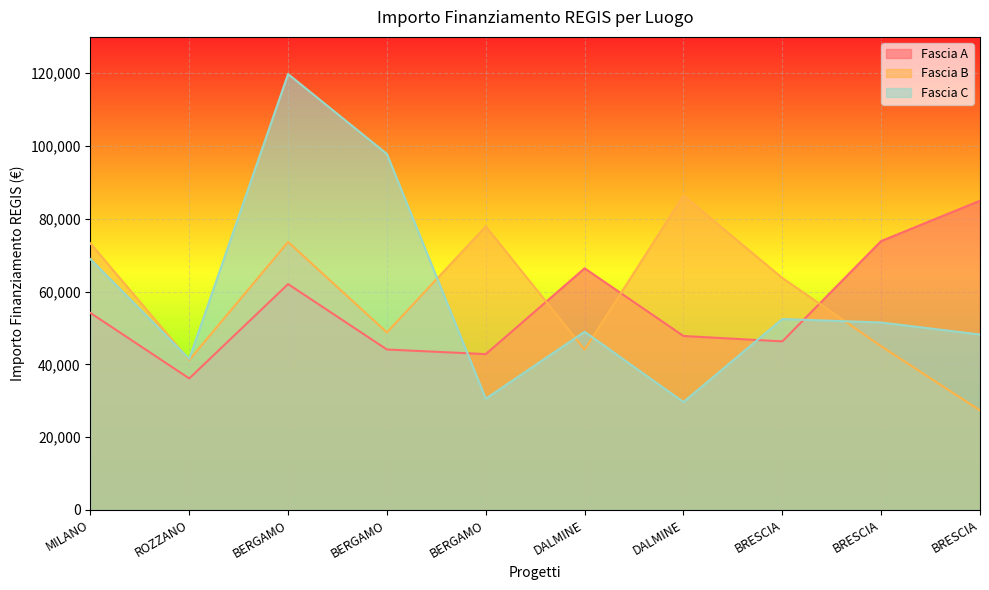

Which has a higher value, BERGAMO or BRESCIA?

BRESCIA